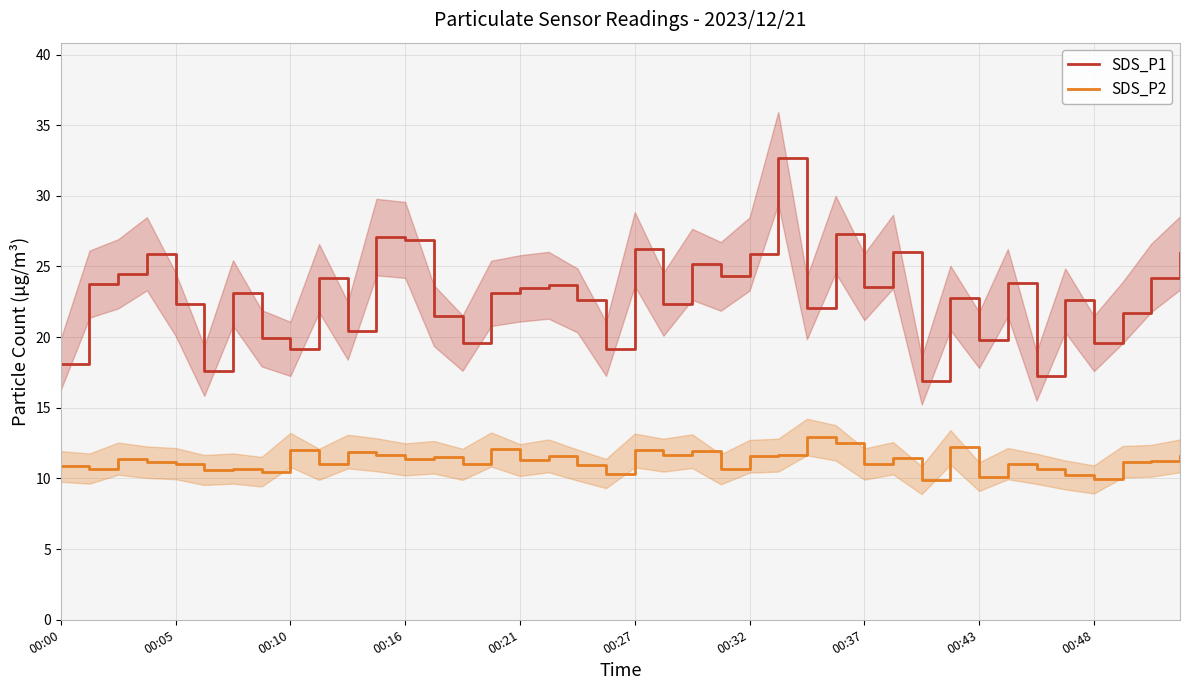

The SDS_P2 series shows 6.8 at 00:00. True or false?

False